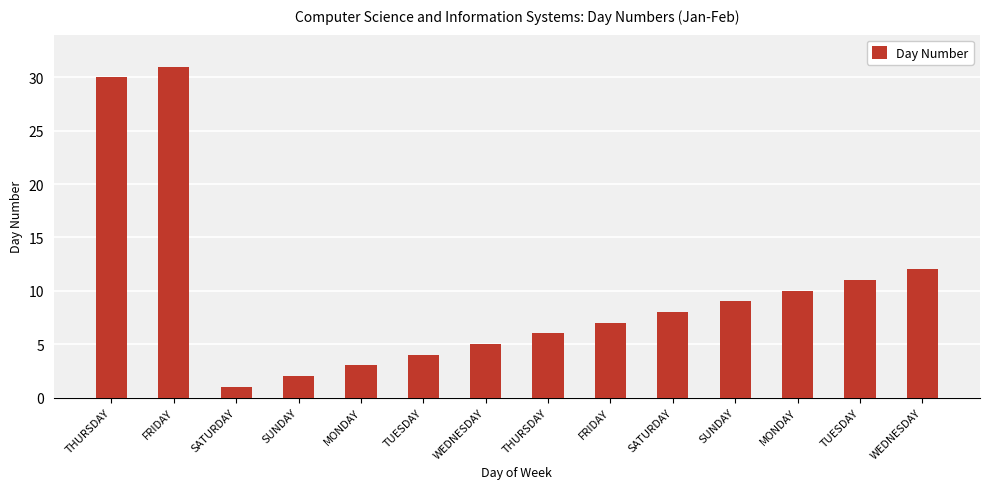

List the labels in order of value, smallest first.

SATURDAY, SUNDAY, MONDAY, TUESDAY, WEDNESDAY, THURSDAY, FRIDAY, SATURDAY, SUNDAY, MONDAY, TUESDAY, WEDNESDAY, THURSDAY, FRIDAY